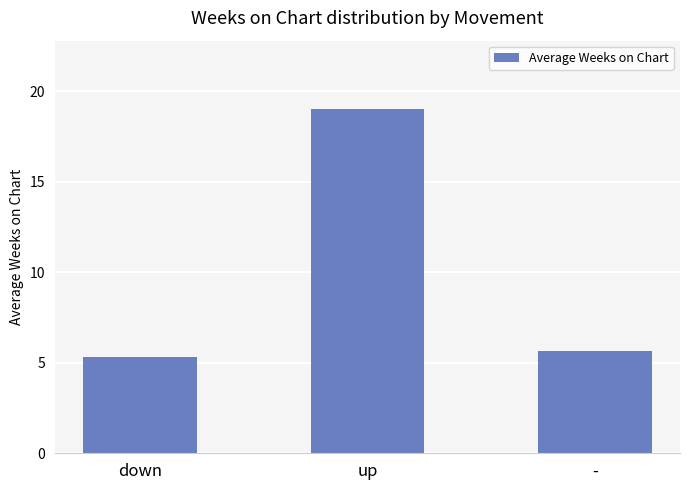

Which category has the lowest value across all series?

down